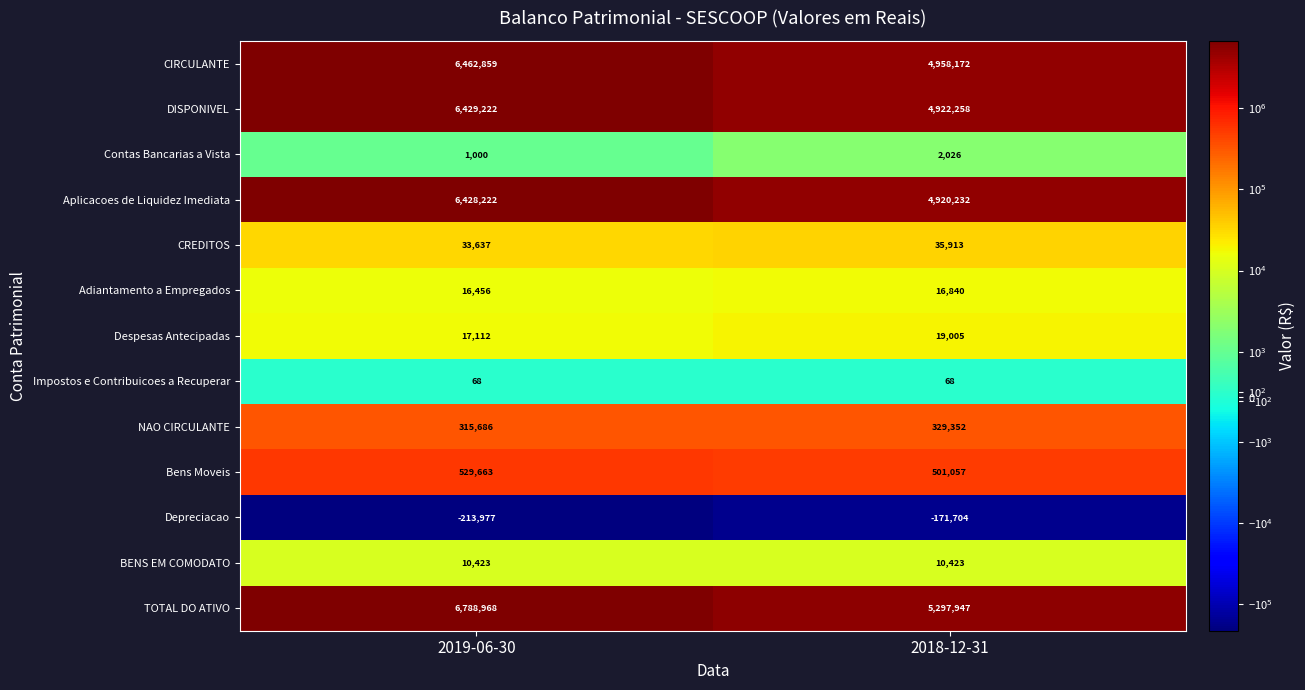

Is it true that Impostos e Contribuicoes a Recuperar equals 68 at 2019-06-30?

True